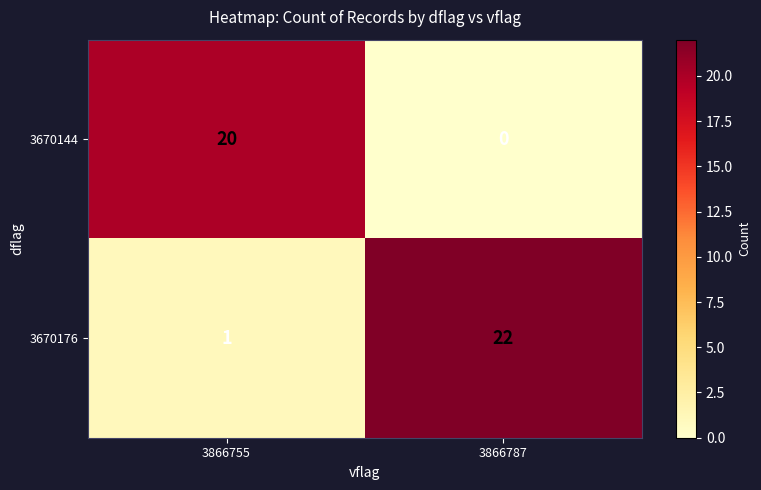

At which category is the sum across all series the highest?

3866787